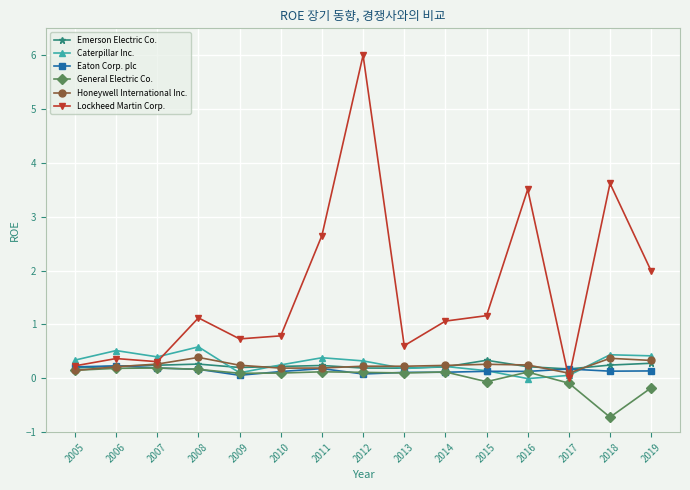

In Honeywell International Inc., how many points are lower than both neighbors (excluding endpoints)?

3